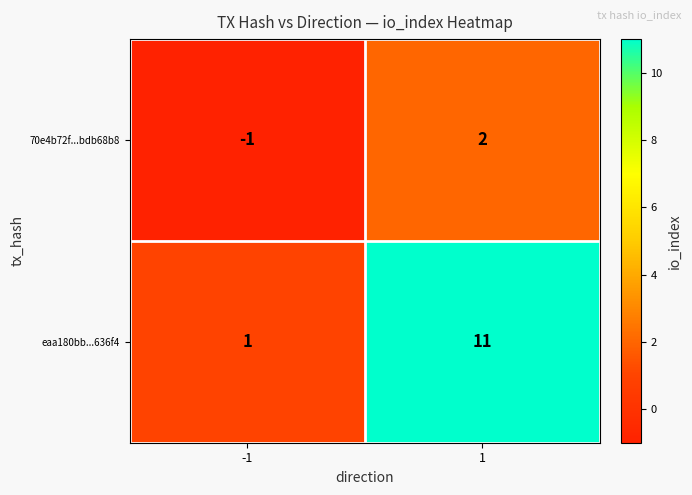

Reading right to left, what are all the values shown in this chart?

70e4b72f...bdb68b8: 2	-1
eaa180bb...636f4: 11	1